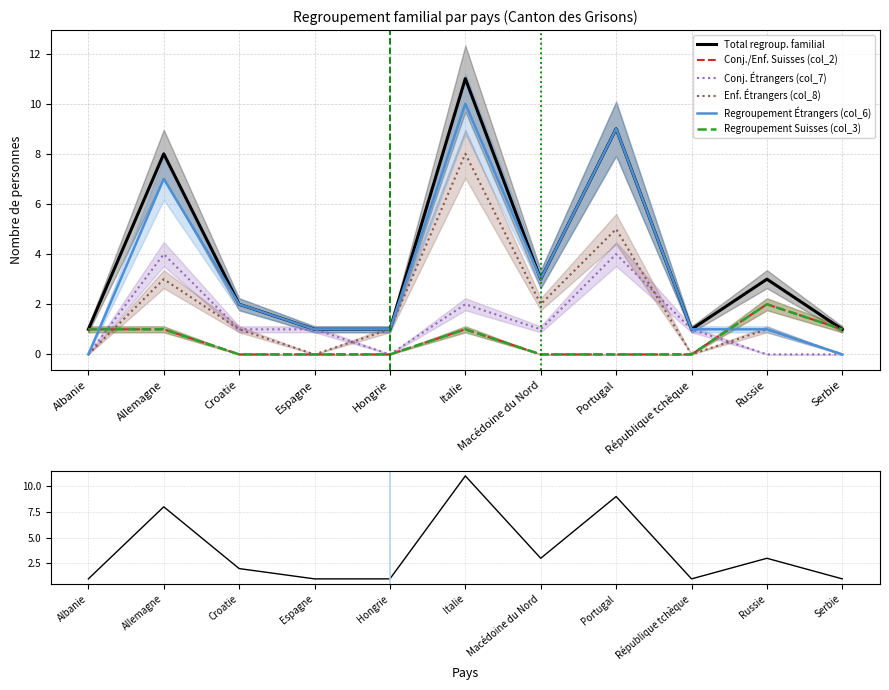

Between Serbie and Macédoine du Nord, which is larger?

Macédoine du Nord